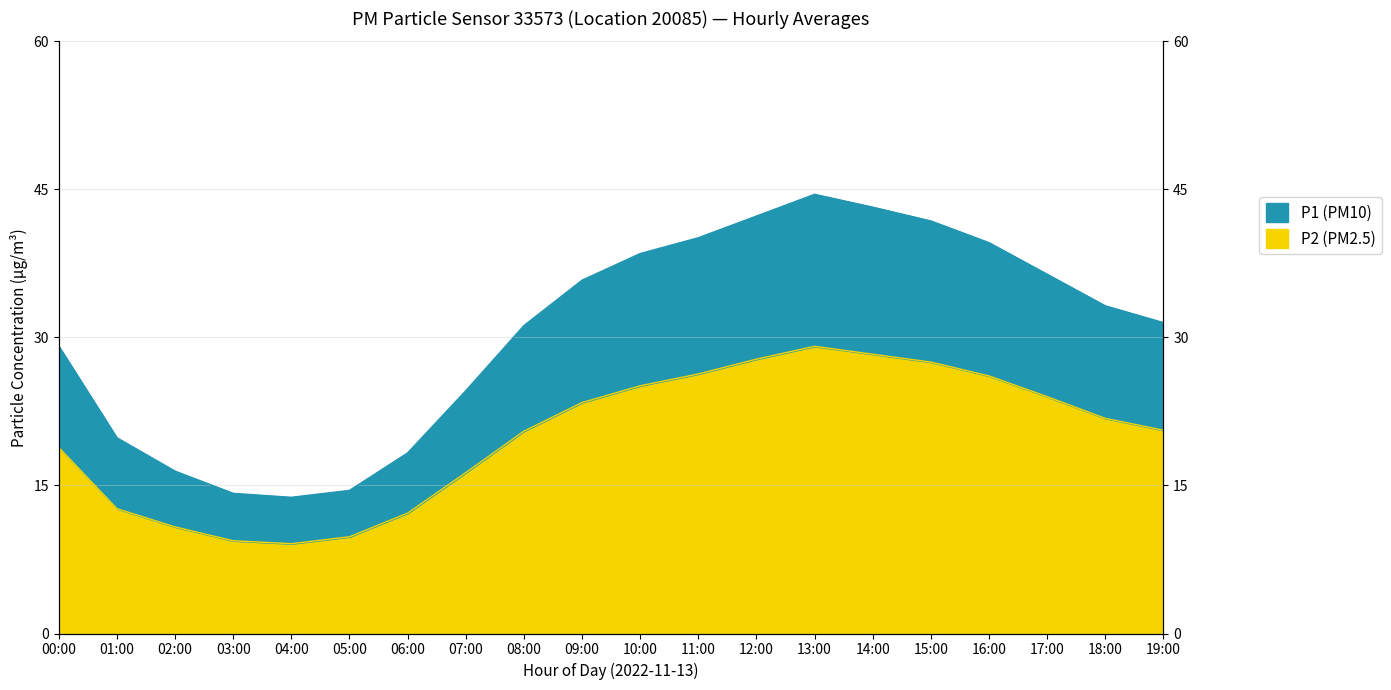

True or false: P1 and P2 cross at least once.

False